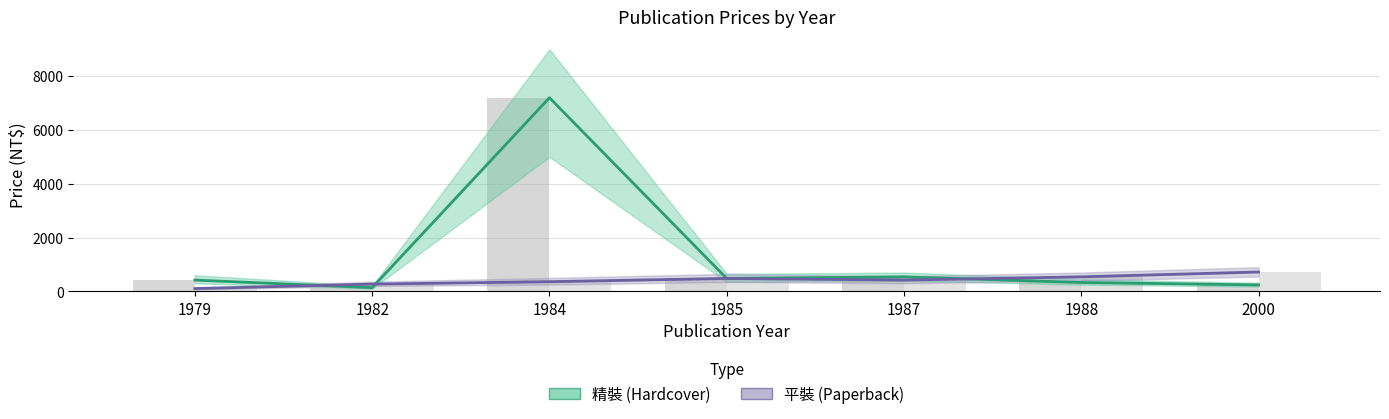

Is the value of 精裝_bar at 1979 greater than the value of 平裝 at 1982?

Yes